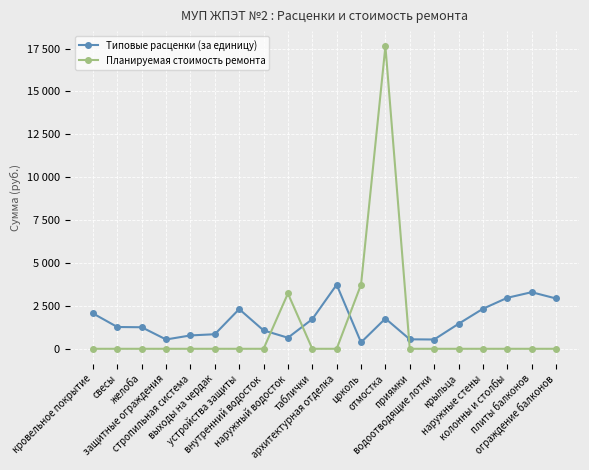

The value of Планируемая стоимость ремонта at наружный водосток is 1811.5. True or false?

False